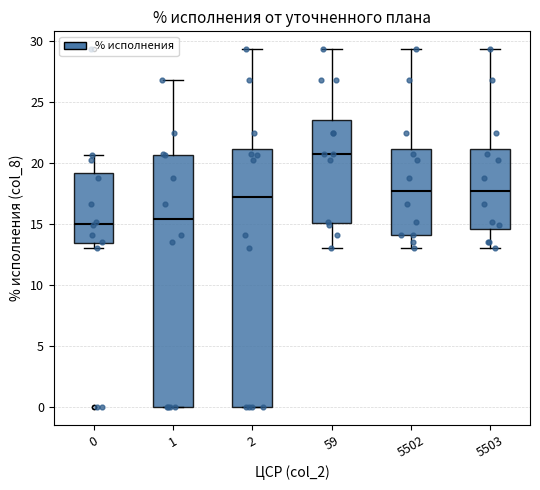

Reading left to right, read every box against the y-axis: the position of its median line, the range the box covers, and the ends of its whiskers. The values are not printed on the chart, so give them approximately, as read against the axis.

0: median 15.0, box 13.5 to 19.0, whiskers 13.0 to 20.5
1: median 15.5, box 0.0 to 20.5, whiskers 0.0 to 27.0
2: median 17.0, box 0.0 to 21.0, whiskers 0.0 to 29.5
59: median 20.5, box 15.0 to 23.5, whiskers 13.0 to 29.5
5502: median 17.5, box 14.0 to 21.0, whiskers 13.0 to 29.5
5503: median 17.5, box 14.5 to 21.0, whiskers 13.0 to 29.5